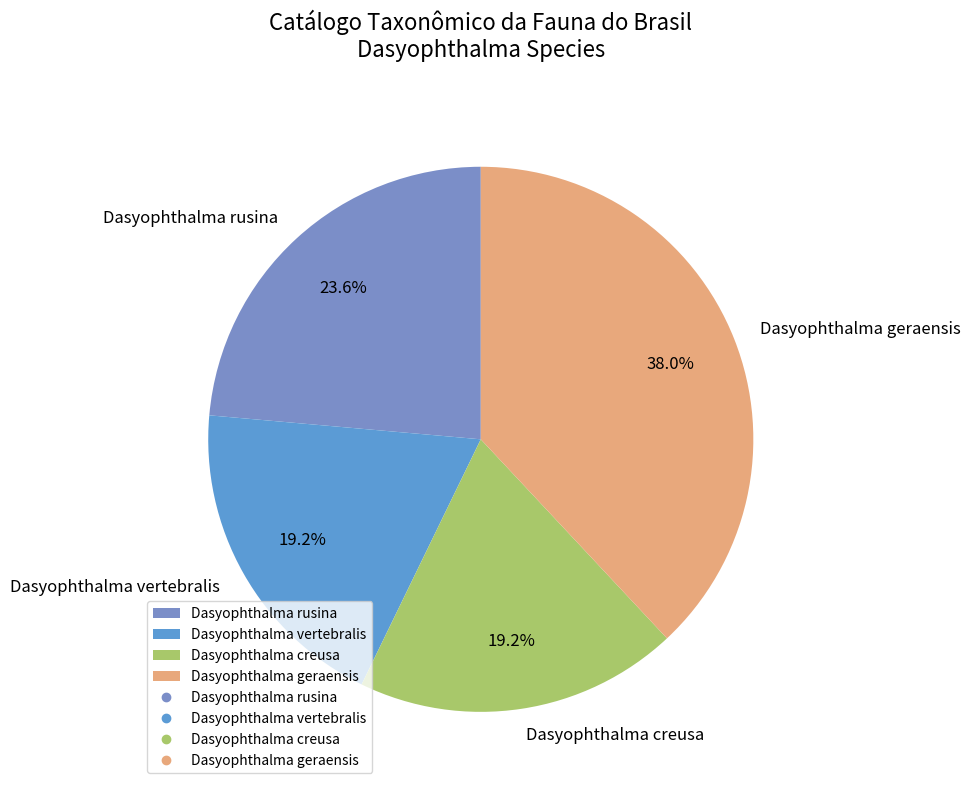

What percentage is the Dasyophthalma geraensis slice, to the nearest percent?

38%